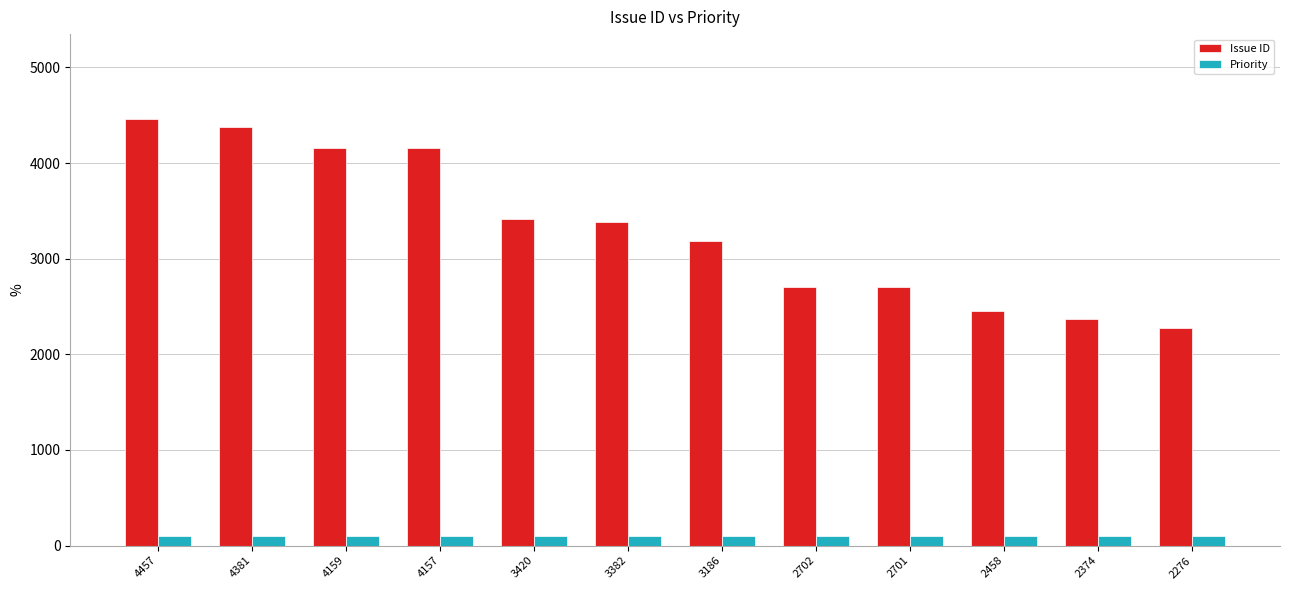

Is it true that Issue ID equals 4159 at 4159?

True